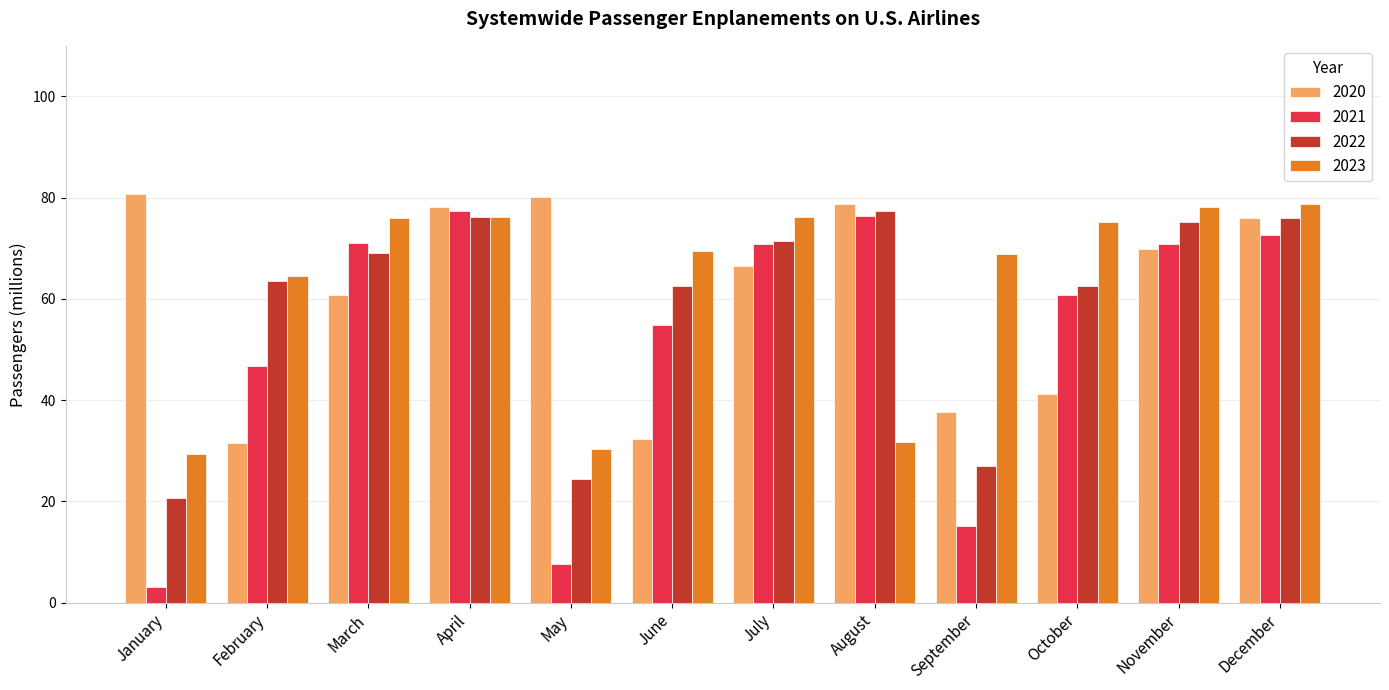

What is the approximate value of 2020 at September?

37.6